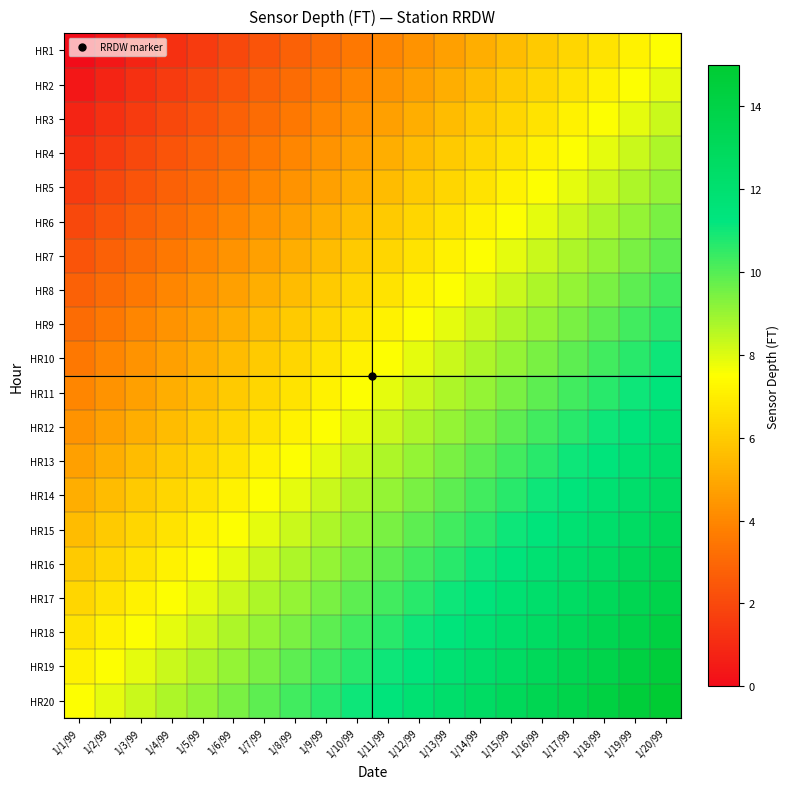

At which category is the sum across all series the highest?

1/20/99